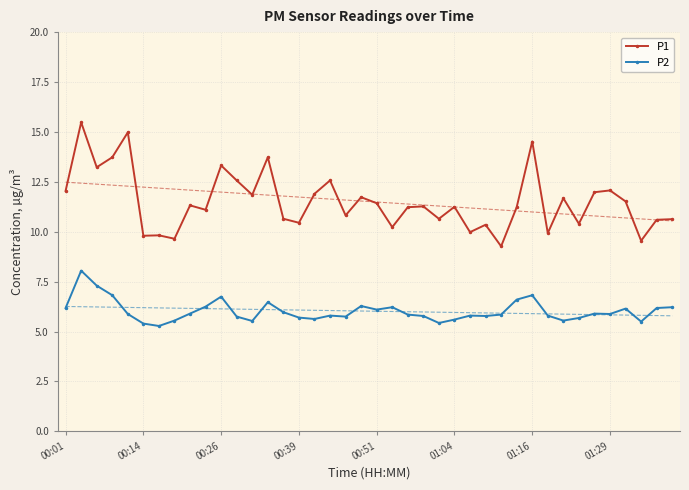

Reading left to right, transcribe all the data shown in this chart.

P1: 12.1	15.5	13.2	13.7	15.0	9.8	9.8	9.7	11.3	11.1	13.3	12.6	11.8	13.7	10.7	10.4	11.9	12.6	10.8	11.7	11.4	10.2	11.2	11.3	10.7	11.2	10.0	10.3	9.3	11.2	14.5	9.9	11.7	10.4	12.0	12.1	11.5	9.6	10.6	10.6
P2: 6.2	8.1	7.3	6.8	5.9	5.4	5.3	5.5	5.9	6.2	6.8	5.8	5.5	6.5	6.0	5.7	5.6	5.8	5.8	6.3	6.1	6.2	5.8	5.8	5.4	5.6	5.8	5.8	5.8	6.6	6.8	5.8	5.5	5.7	5.9	5.9	6.2	5.5	6.2	6.2